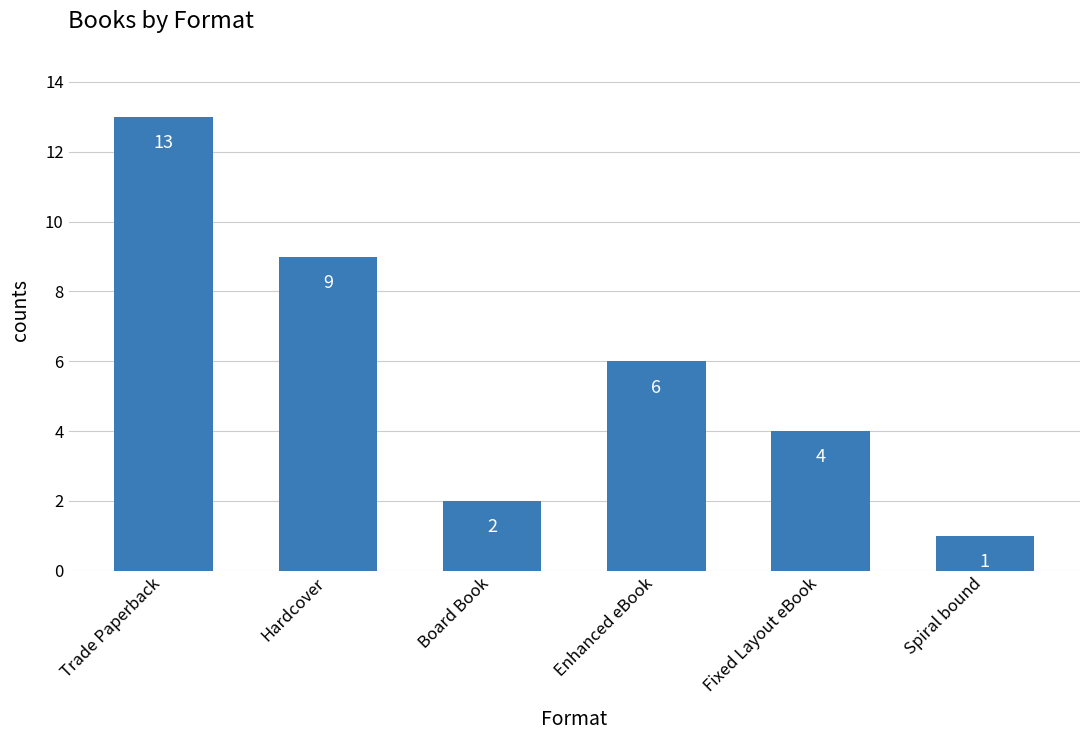

How many distinct data groups are displayed?

1